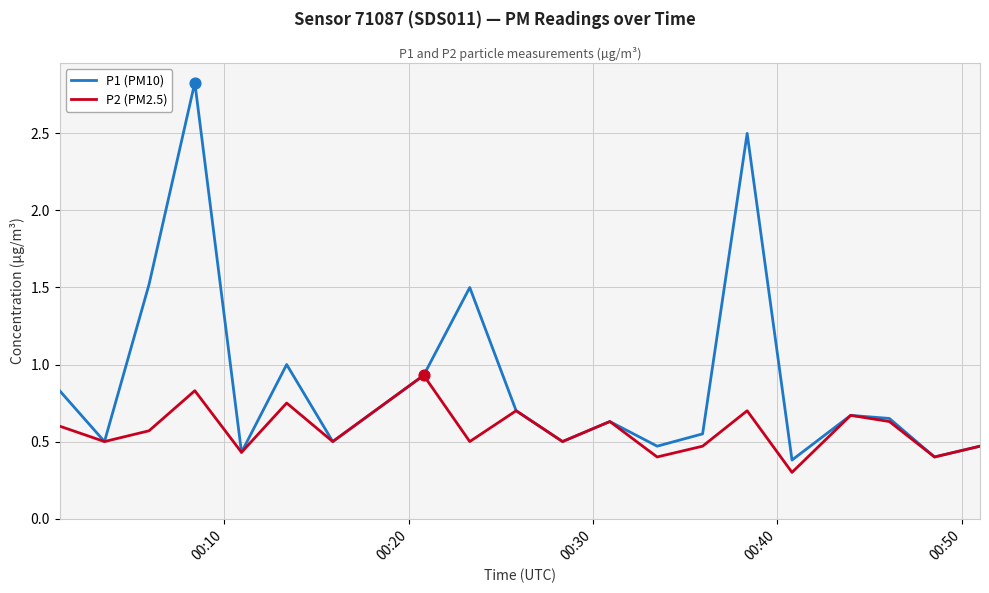

Which series has the widest spread of values?

P1 (PM10)